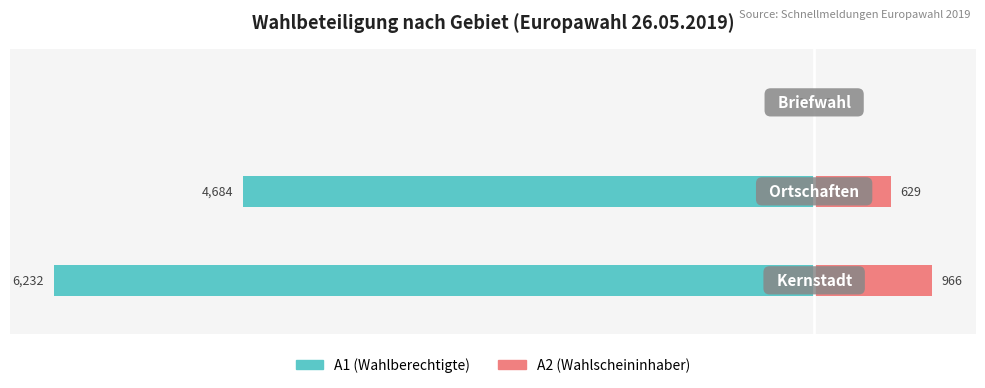

How many A2 (Wähler) values are between 0 and 966?

3